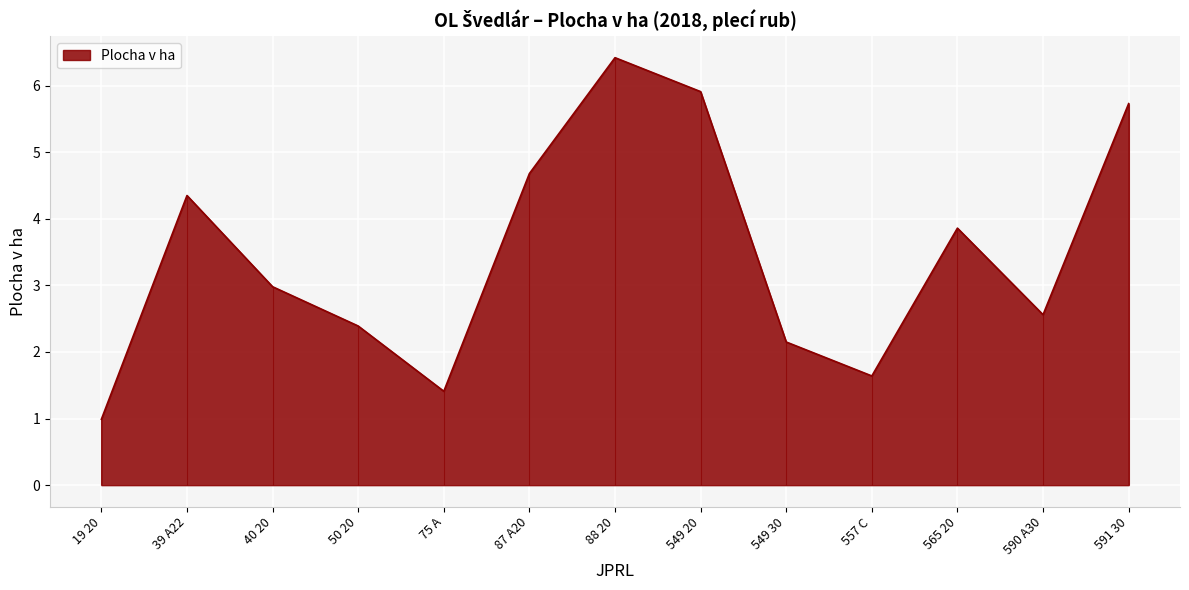

Where is the first local minimum?

75 A